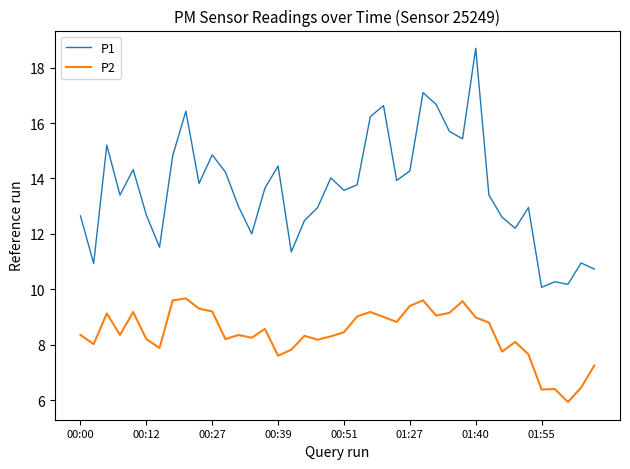

What is the minimum value shown in the chart?

5.9